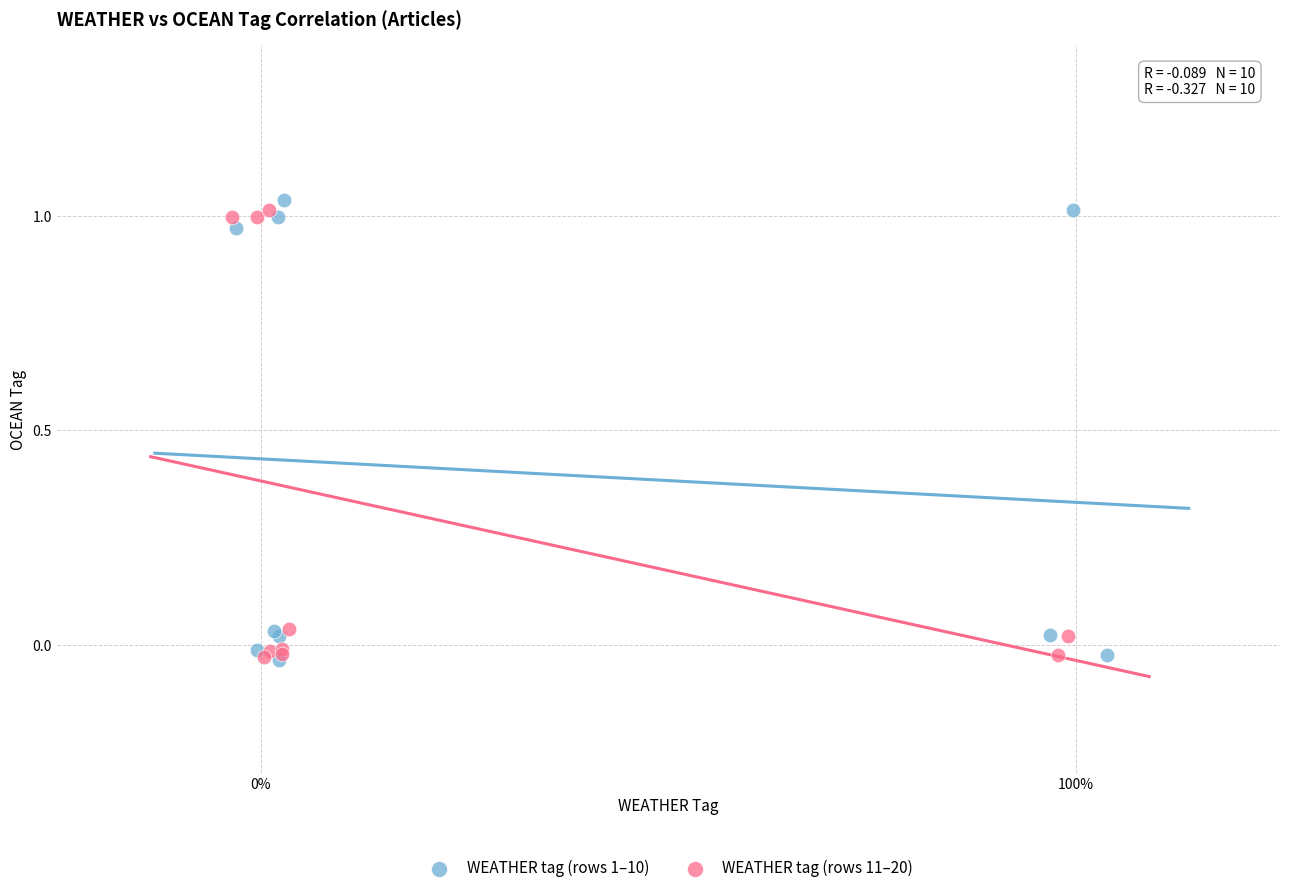

What are all the series names shown in the legend?

WEATHER tag (rows 1–10), WEATHER tag (rows 11–20)